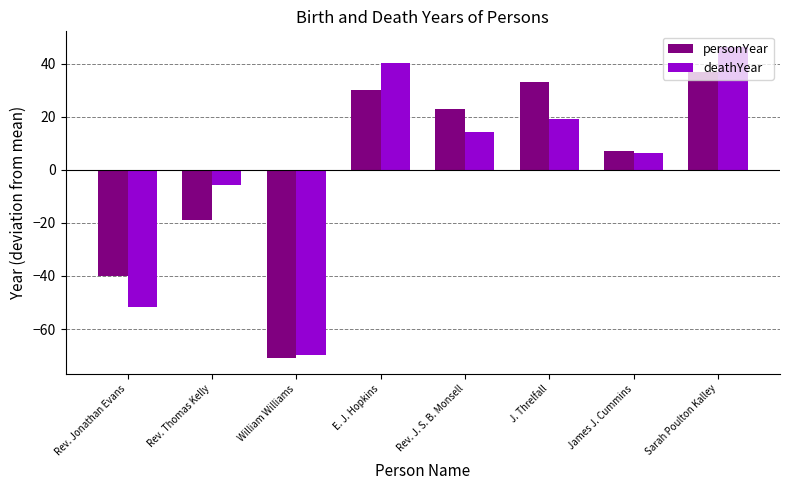

The personYear series shows 20.6 at E. J. Hopkins. True or false?

False